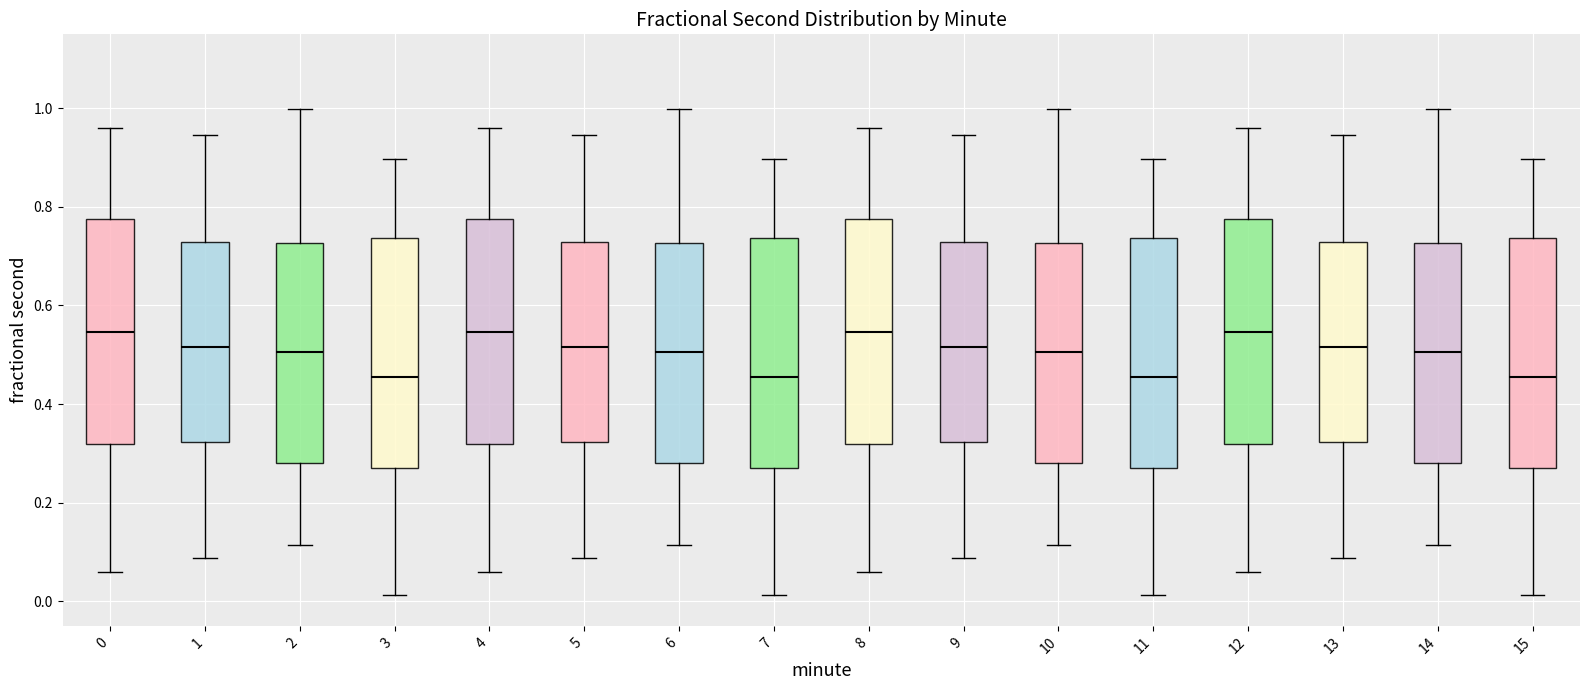

Reading left to right, transcribe this box plot: for each box, give where its median line is, the range the box spans, and where its two whiskers end, as read against the y-axis. The values are not printed on the chart, so give them approximately, as read against the axis.

0: median 0.54, box 0.32 to 0.78, whiskers 0.06 to 0.96
1: median 0.52, box 0.32 to 0.72, whiskers 0.08 to 0.94
2: median 0.50, box 0.28 to 0.72, whiskers 0.12 to 1.00
3: median 0.46, box 0.28 to 0.74, whiskers 0.02 to 0.90
4: median 0.54, box 0.32 to 0.78, whiskers 0.06 to 0.96
5: median 0.52, box 0.32 to 0.72, whiskers 0.08 to 0.94
6: median 0.50, box 0.28 to 0.72, whiskers 0.12 to 1.00
7: median 0.46, box 0.28 to 0.74, whiskers 0.02 to 0.90
8: median 0.54, box 0.32 to 0.78, whiskers 0.06 to 0.96
9: median 0.52, box 0.32 to 0.72, whiskers 0.08 to 0.94
10: median 0.50, box 0.28 to 0.72, whiskers 0.12 to 1.00
11: median 0.46, box 0.28 to 0.74, whiskers 0.02 to 0.90
12: median 0.54, box 0.32 to 0.78, whiskers 0.06 to 0.96
13: median 0.52, box 0.32 to 0.72, whiskers 0.08 to 0.94
14: median 0.50, box 0.28 to 0.72, whiskers 0.12 to 1.00
15: median 0.46, box 0.28 to 0.74, whiskers 0.02 to 0.90